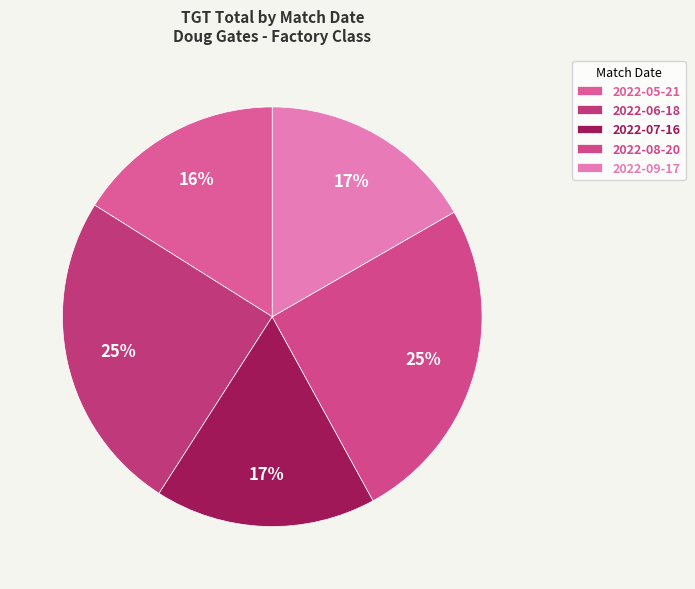

The 2022-05-21 slice represents 24% of the pie. True or false?

False